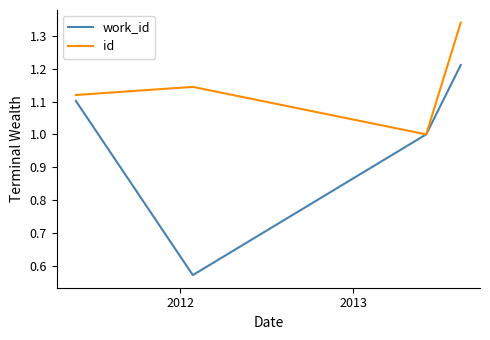

Which series has the largest range (max minus min)?

work_id